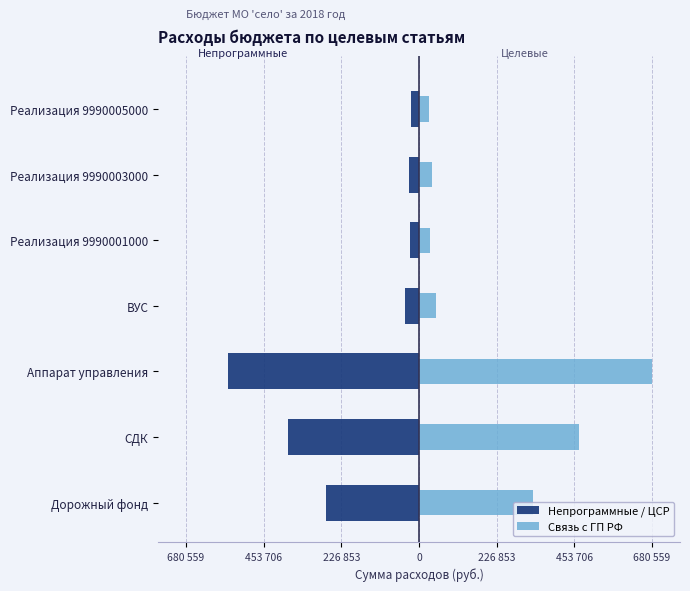

What is the sum of the Связь с ГП РФ values at ВУС and Реализация 9990003000?

87615.0